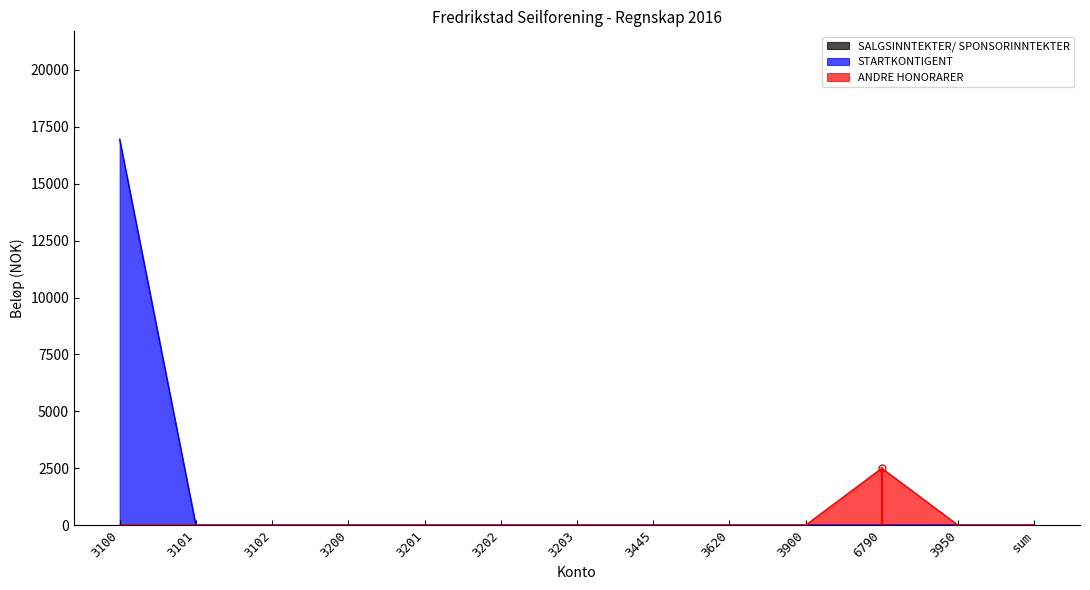

Reading left to right, list all the values displayed in this chart.

STARTKONTIGENT: 3100=16953	3101=0	3102=0	3200=0	3201=0	3202=0	3203=0	3445=0	3620=0	3900=0	6790=0	3950=0	sum=0
ANDRE HONORARER: 3100=0	3101=0	3102=0	3200=0	3201=0	3202=0	3203=0	3445=0	3620=0	3900=0	6790=2500	3950=0	sum=0